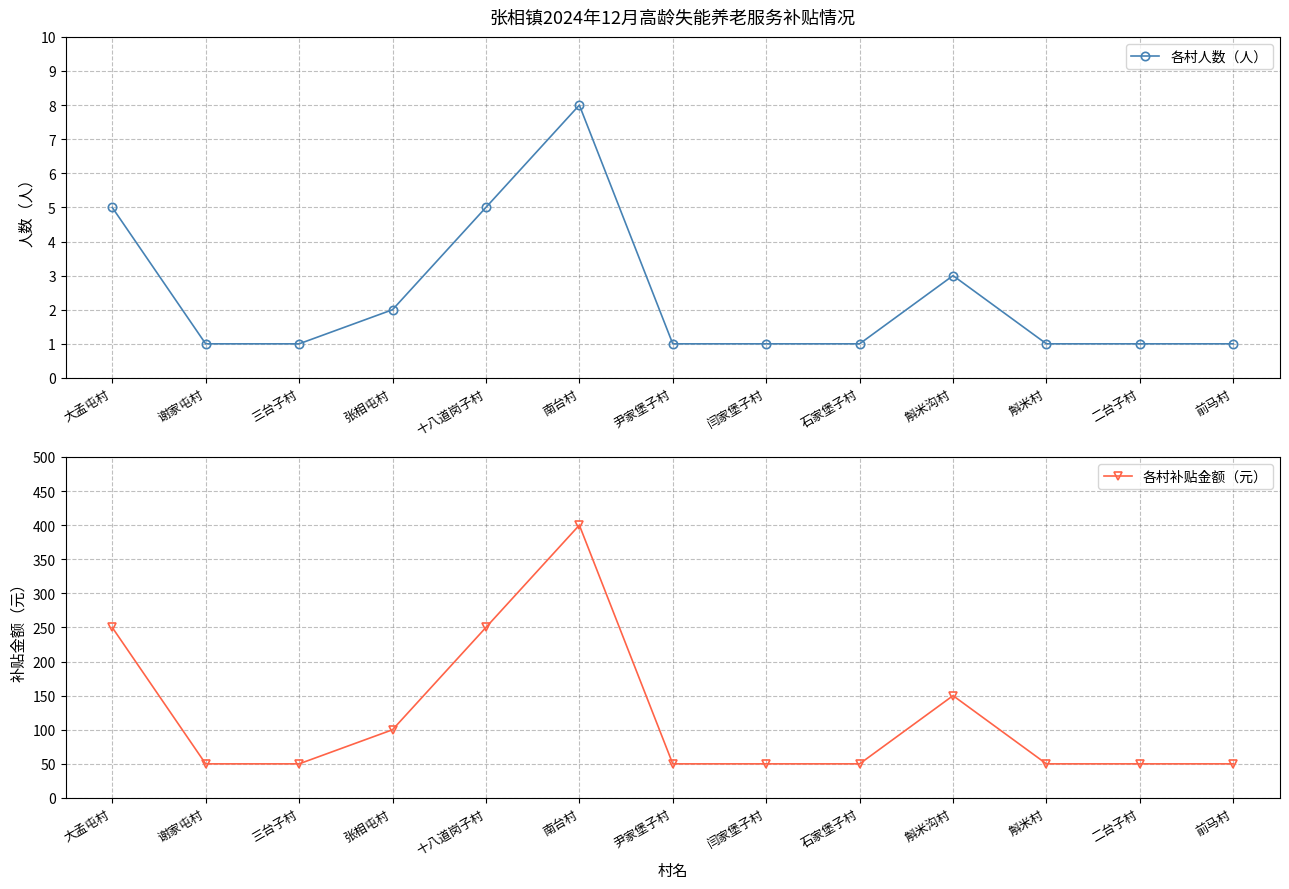

Reading left to right, list all the values displayed in this chart.

各村人数（人）: 大孟屯村=5	谢家屯村=1	三台子村=1	张相屯村=2	十八道岗子村=5	南台村=8	尹家堡子村=1	闫家堡子村=1	石家堡子村=1	斛米沟村=3	斛米村=1	二台子村=1	前马村=1
各村补贴金额（元）: 大孟屯村=250	谢家屯村=50	三台子村=50	张相屯村=100	十八道岗子村=250	南台村=400	尹家堡子村=50	闫家堡子村=50	石家堡子村=50	斛米沟村=150	斛米村=50	二台子村=50	前马村=50